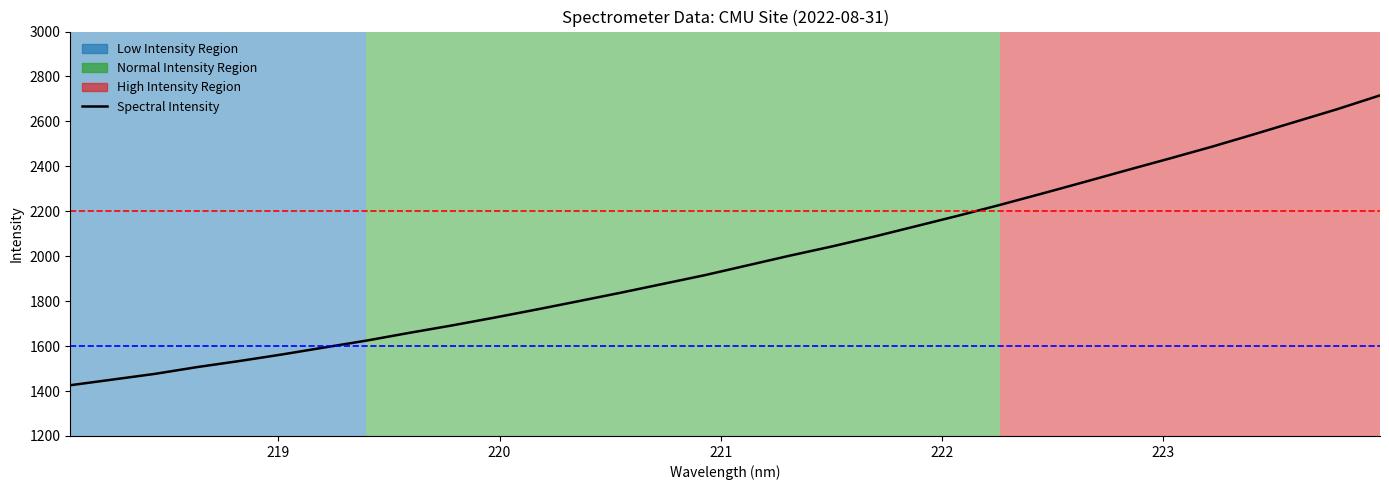

How many values are below 1958?

16